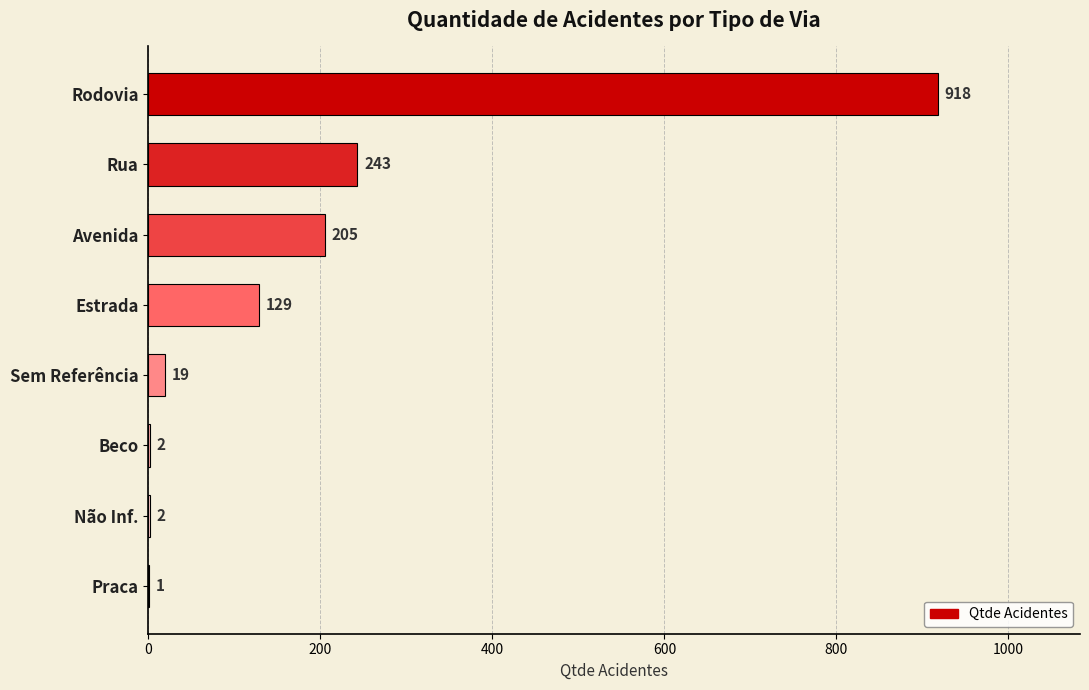

What is the maximum value shown in the chart?

918